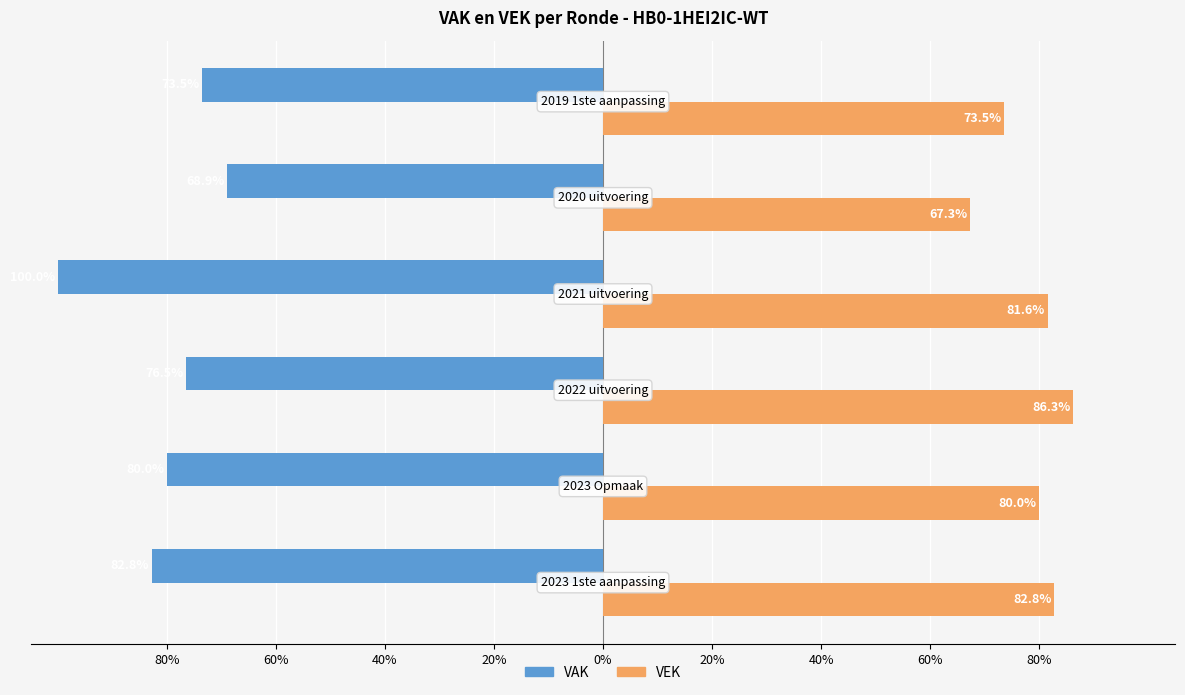

What is the average value of the VAK series?

-80.3